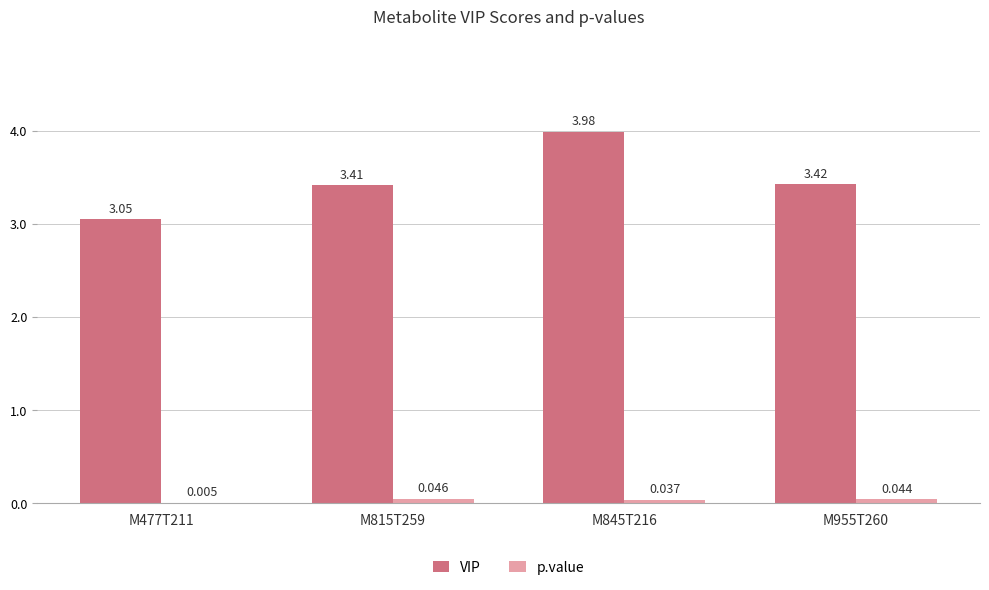

Is it true that VIP equals 3.4 at M955T260?

True